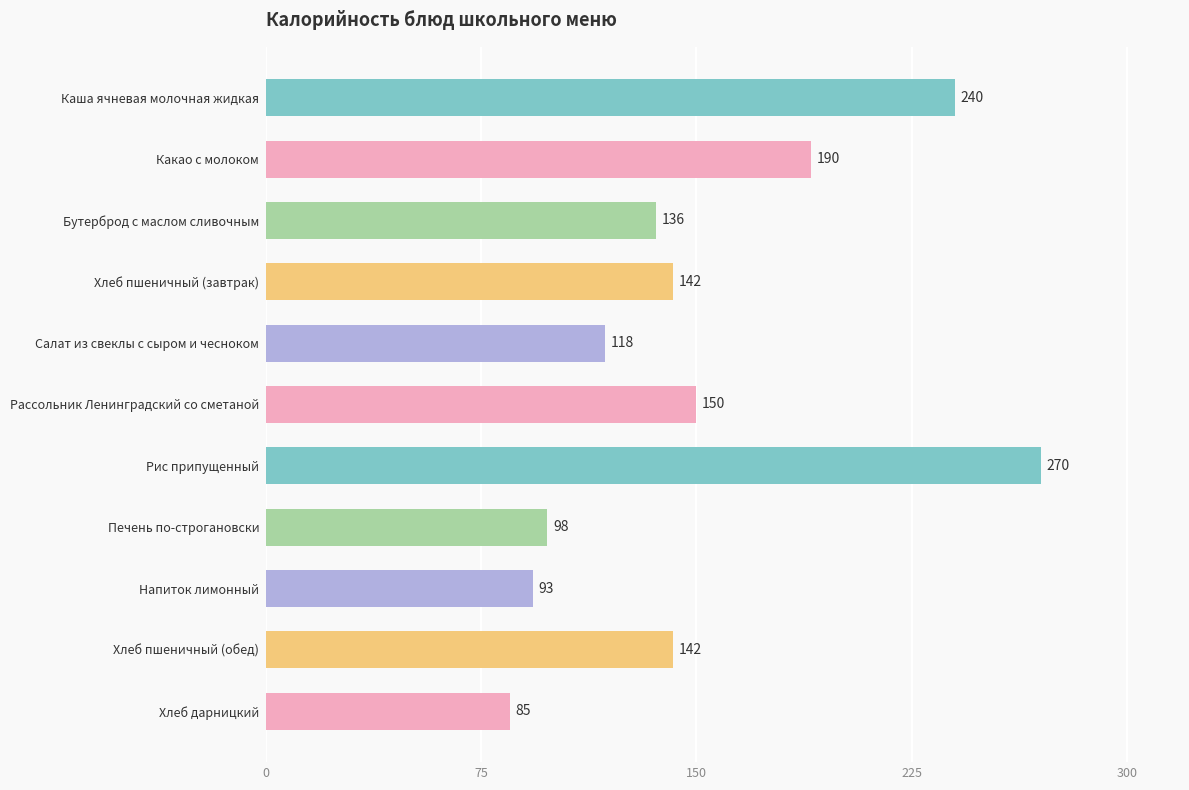

Does the chart contain any negative values?

No